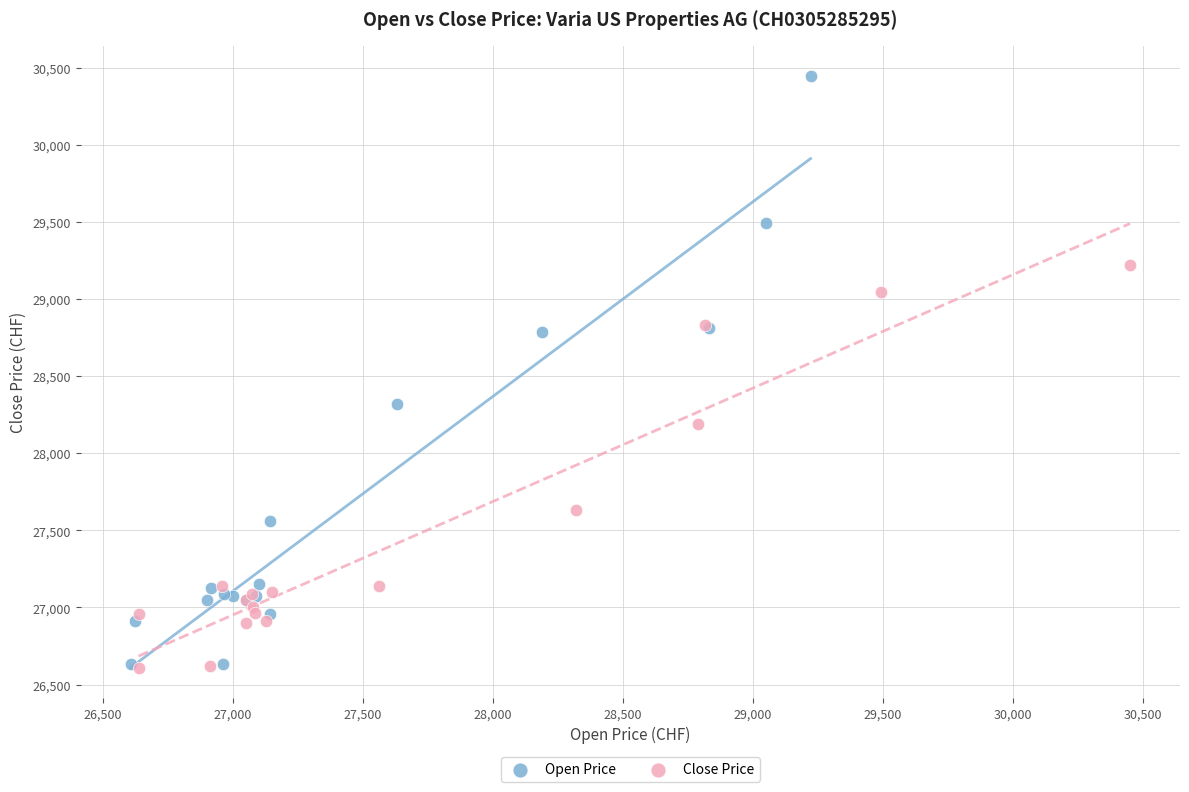

Which series reaches the maximum Y coordinate?

Open Price